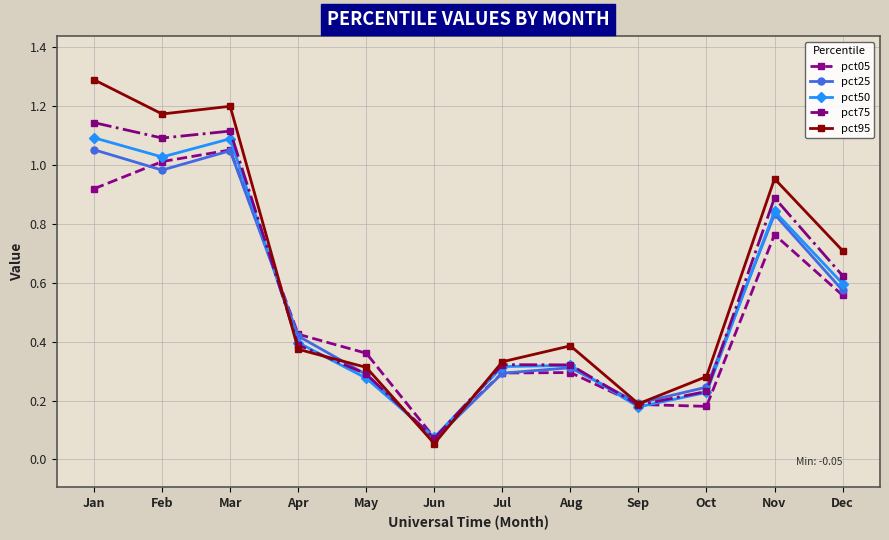

What are all the series names shown in the legend?

pct05, pct25, pct50, pct75, pct95